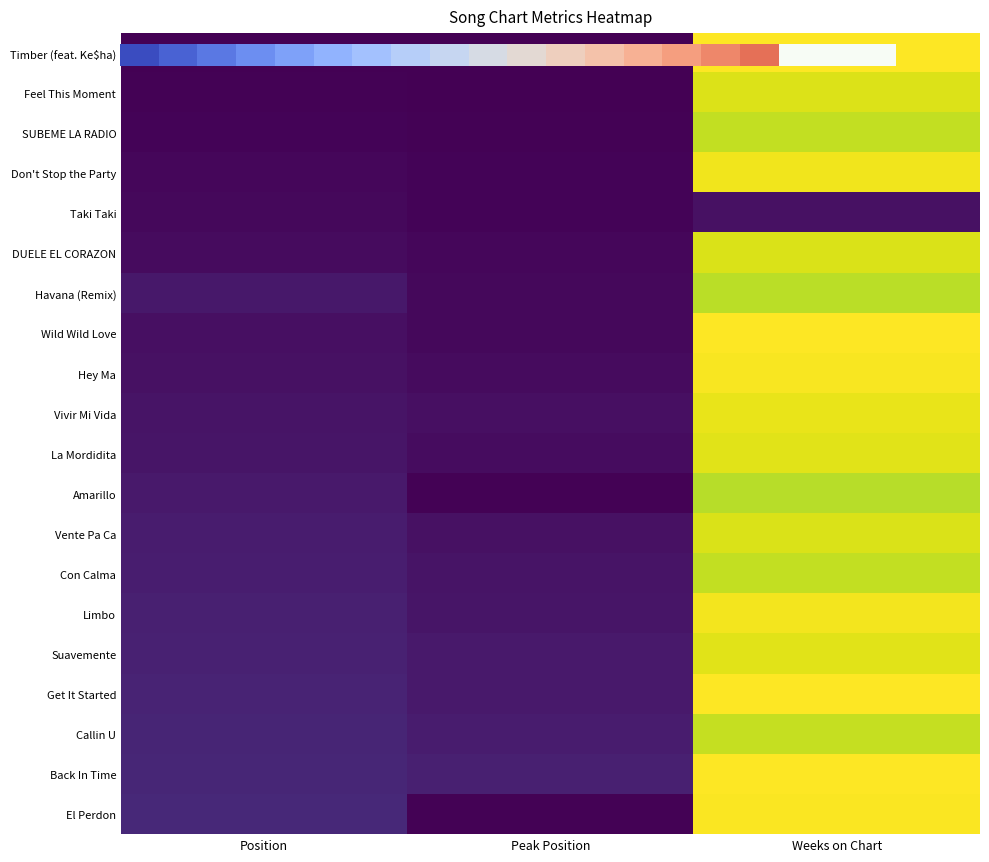

What is the sum of all Limbo values?

199